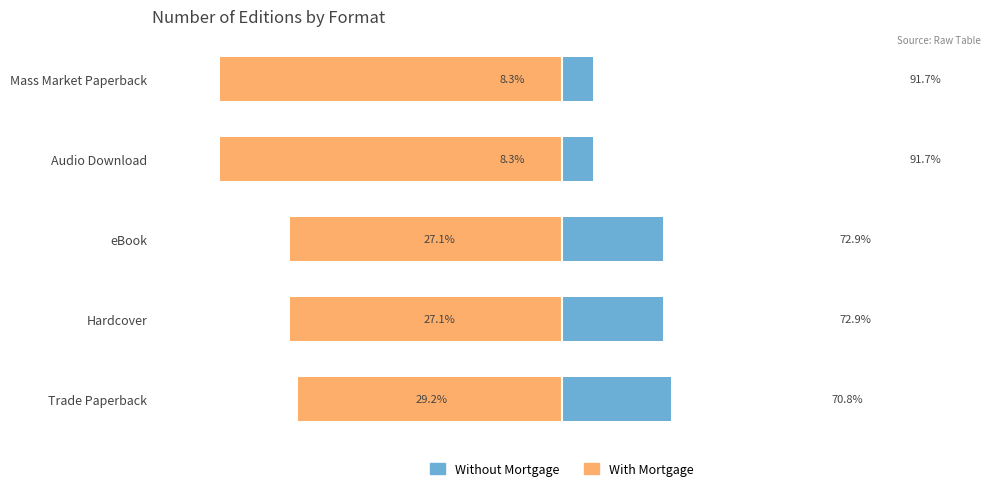

What is the total value across all series at eBook?

-45.8